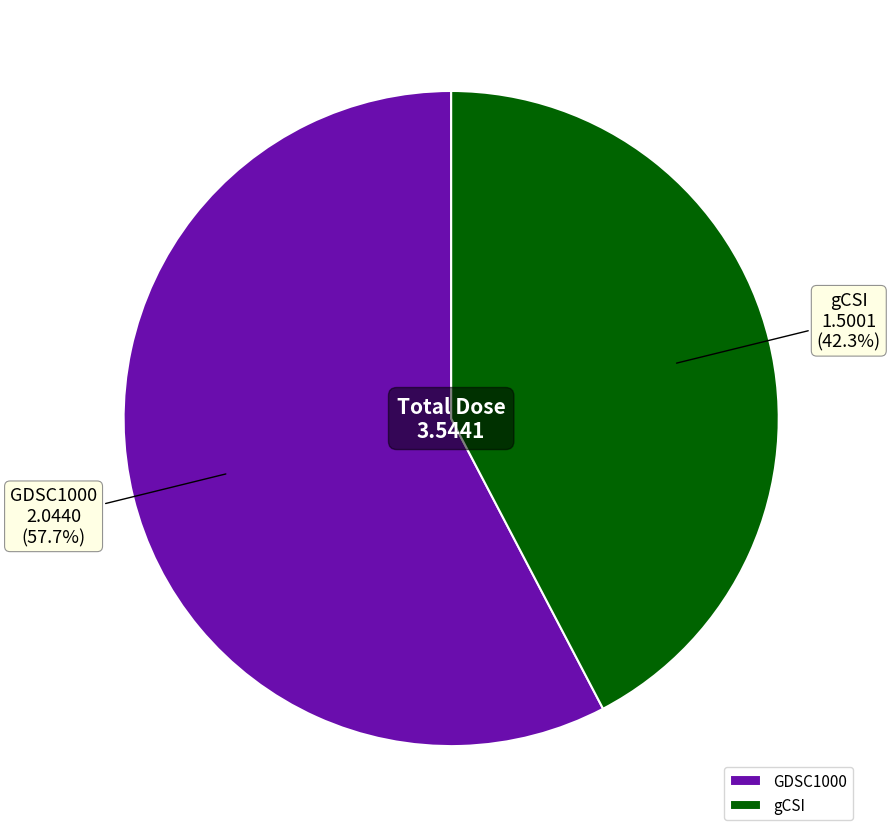

Which category has the smallest portion of the pie?

gCSI